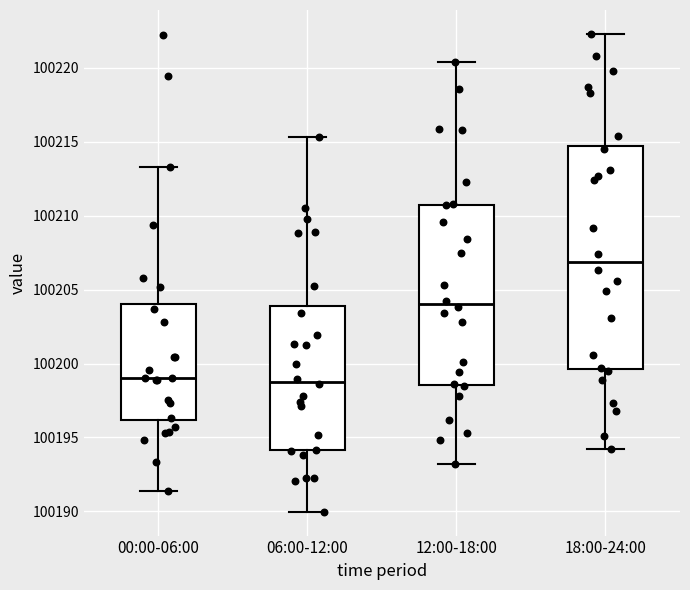

Reading left to right, transcribe this box plot: for each box, give where its median line is, the range the box spans, and where its two whiskers end, as read against the y-axis. The values are not printed on the chart, so give them approximately, as read against the axis.

00:00-06:00: median 100199.0, box 100196.0 to 100204.0, whiskers 100191.5 to 100213.5
06:00-12:00: median 100199.0, box 100194.0 to 100204.0, whiskers 100190.0 to 100215.5
12:00-18:00: median 100204.0, box 100198.5 to 100210.5, whiskers 100193.0 to 100220.5
18:00-24:00: median 100207.0, box 100199.5 to 100214.5, whiskers 100194.0 to 100222.5